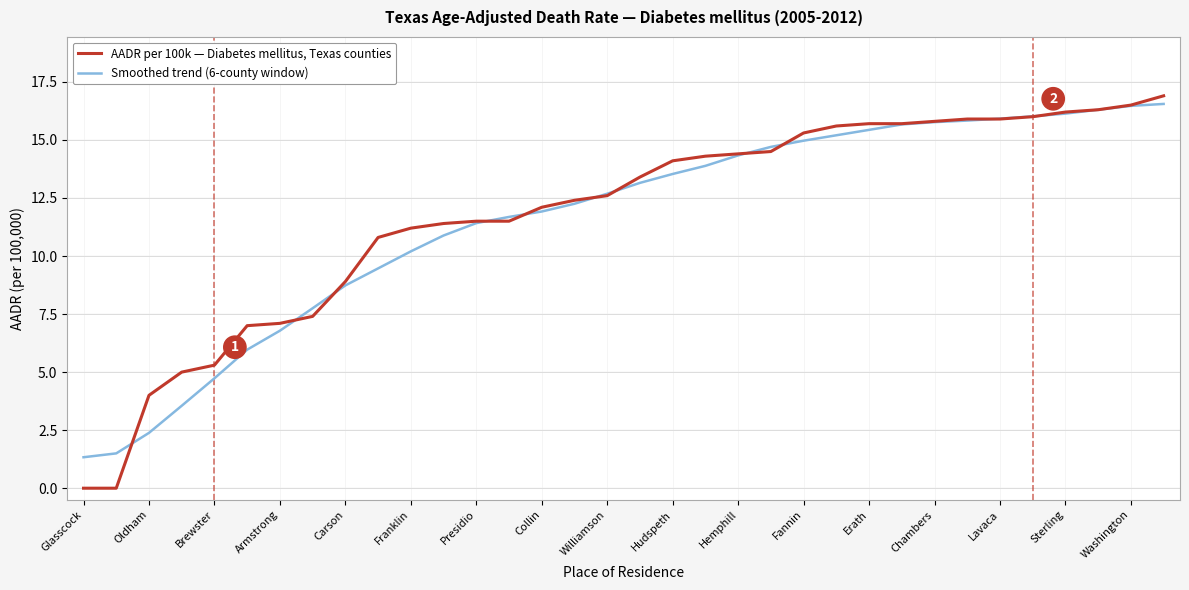

What is the maximum value shown in the chart?

16.9